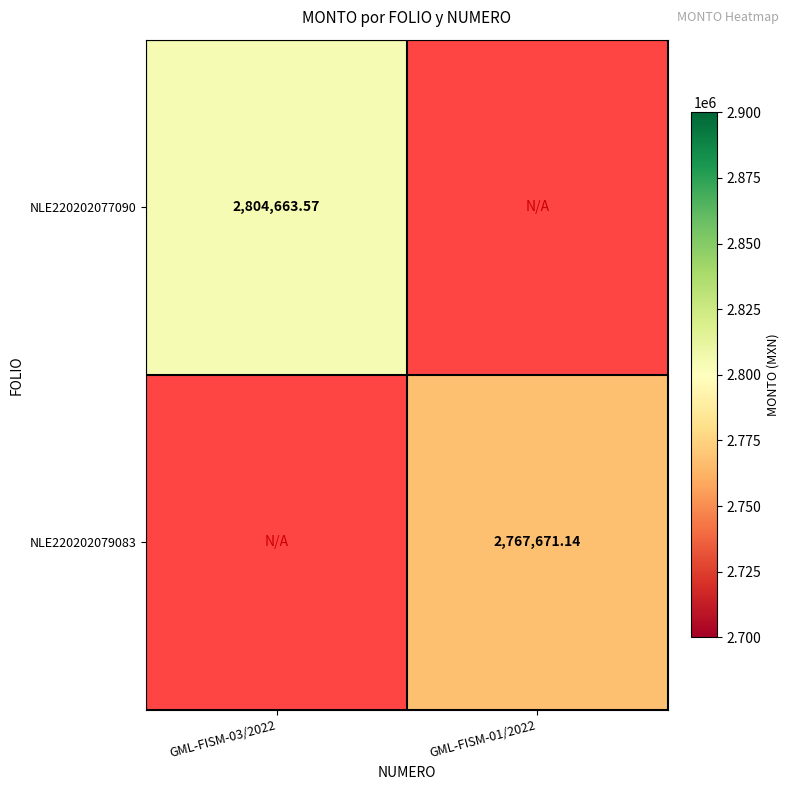

At which category does the chart reach its peak across all series?

GML-FISM-03/2022